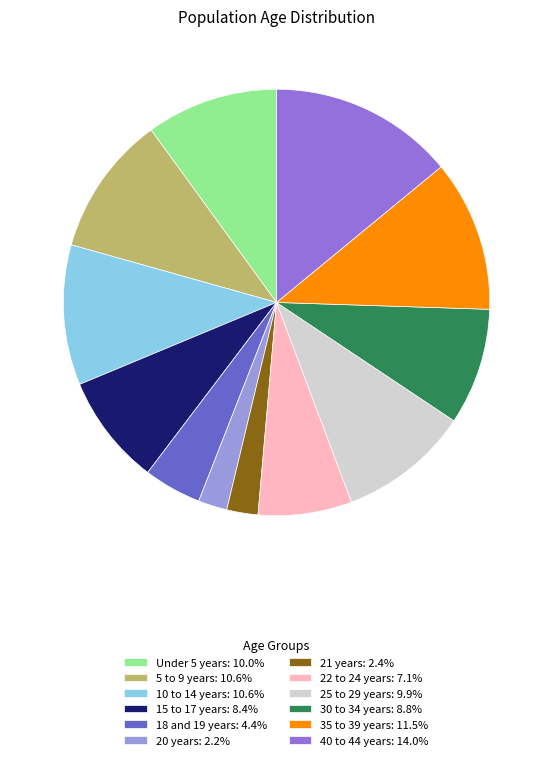

Combined, do 25 to 29 years and 30 to 34 years account for over 50%?

No